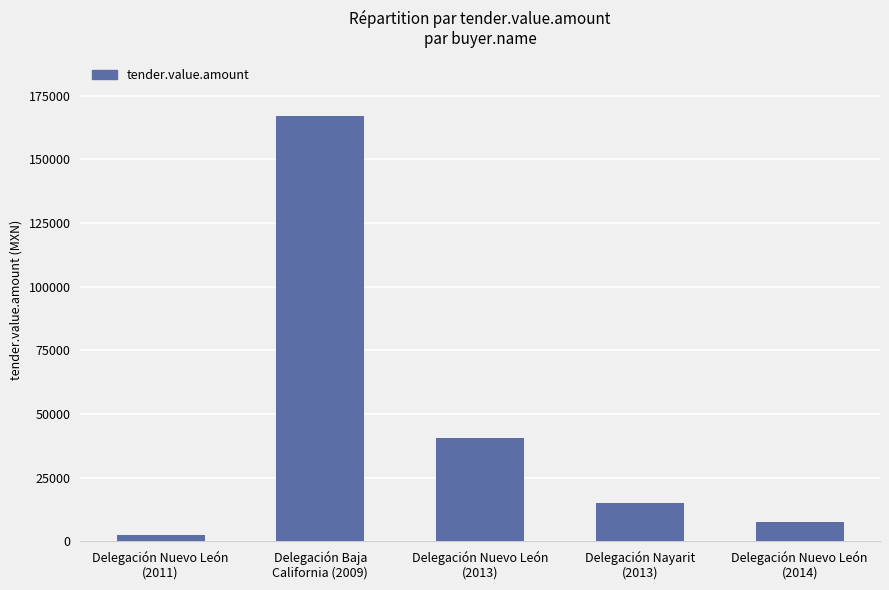

Are the bars grouped side by side (vs. stacked)?

No